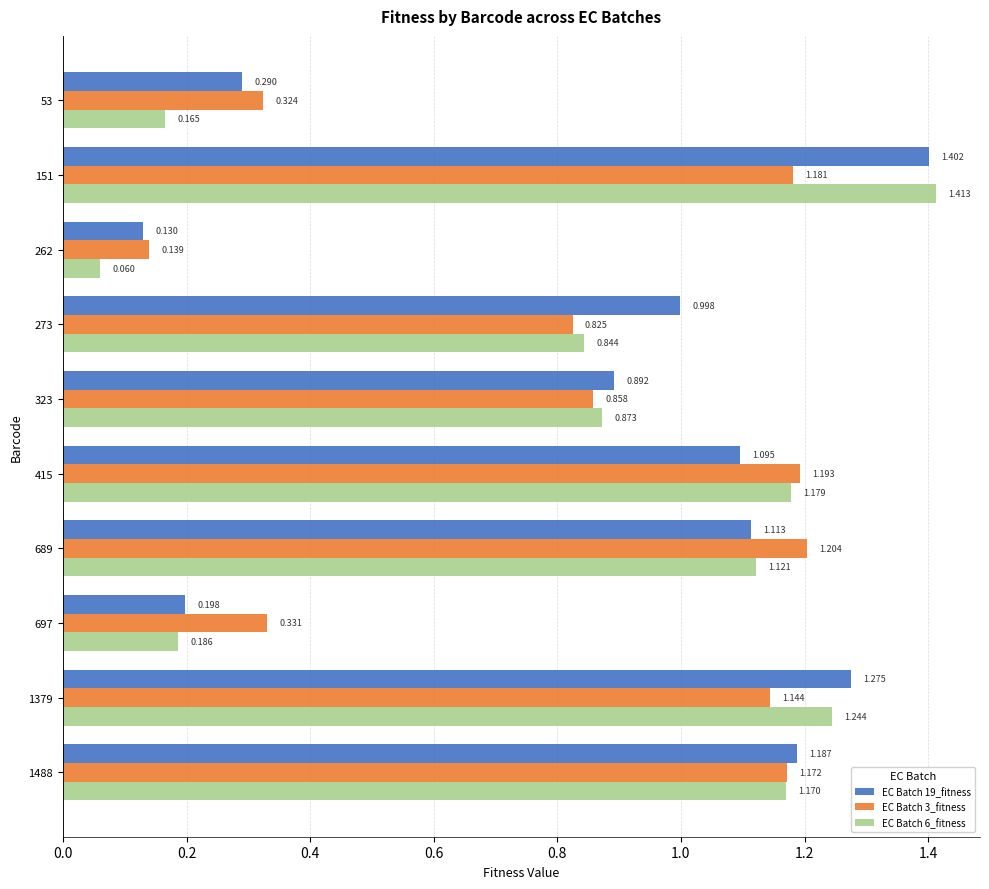

What are all the series names shown in the legend?

EC Batch 19_fitness, EC Batch 3_fitness, EC Batch 6_fitness